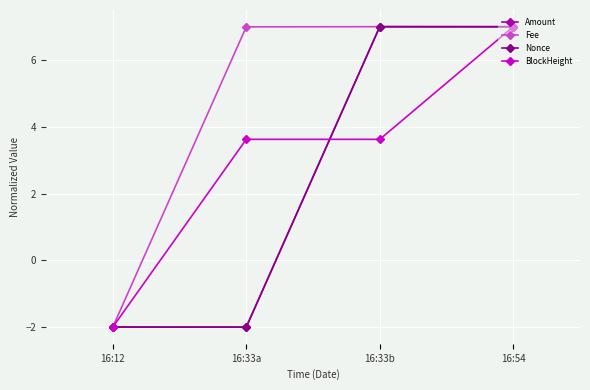

What position from the right is 16:54?

1